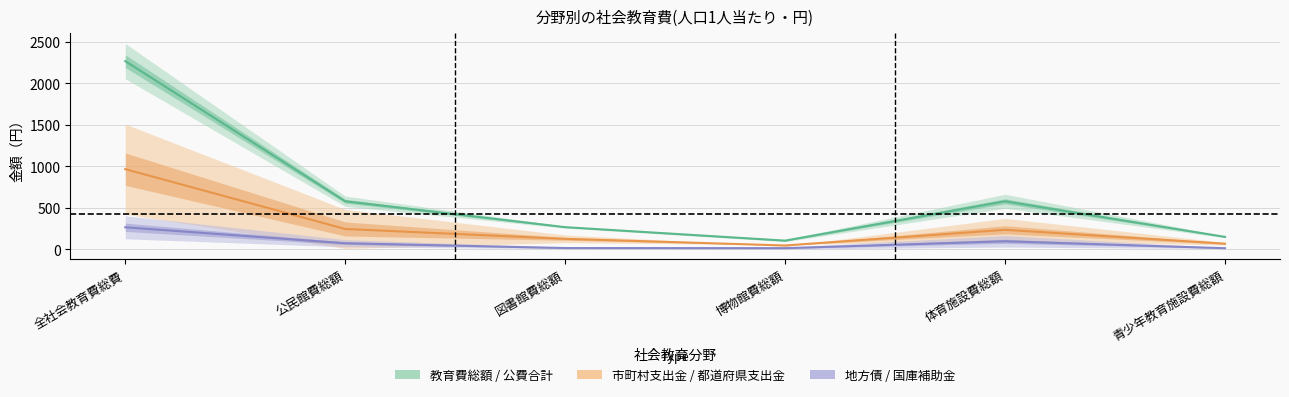

Which series has the widest spread of values?

教育費総額